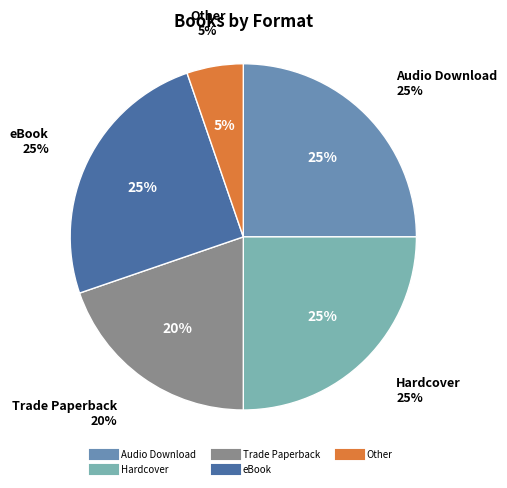

Which category has the biggest portion of the pie?

Audio Download